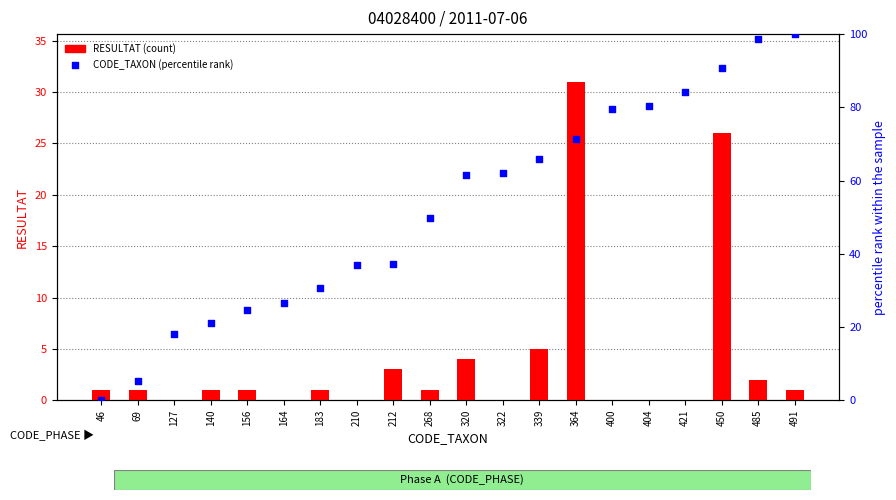

Which series reaches the minimum Y coordinate?

RESULTAT (count)